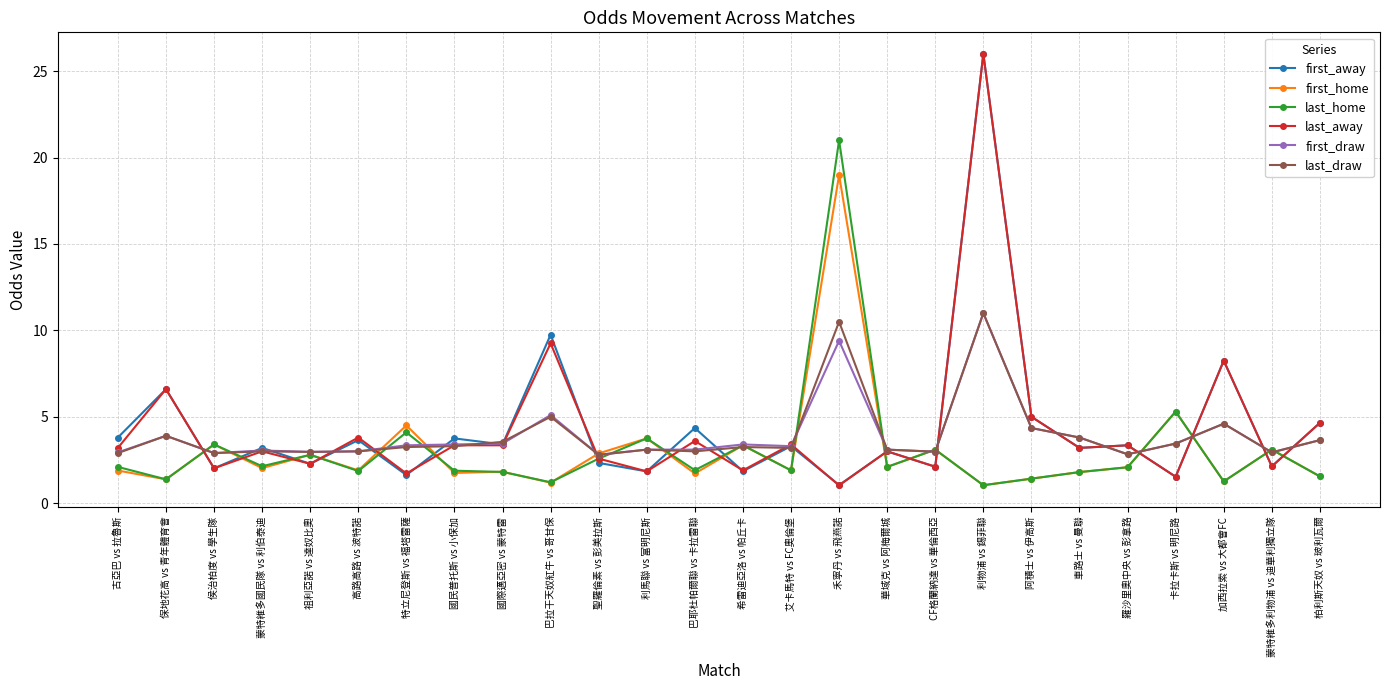

Where is the first local maximum for last_draw?

保地花高 vs 青年體育會